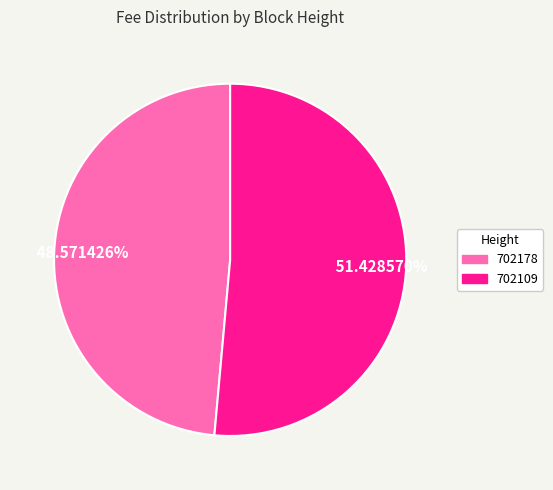

Is it true that 702178 is 62% of the pie?

False